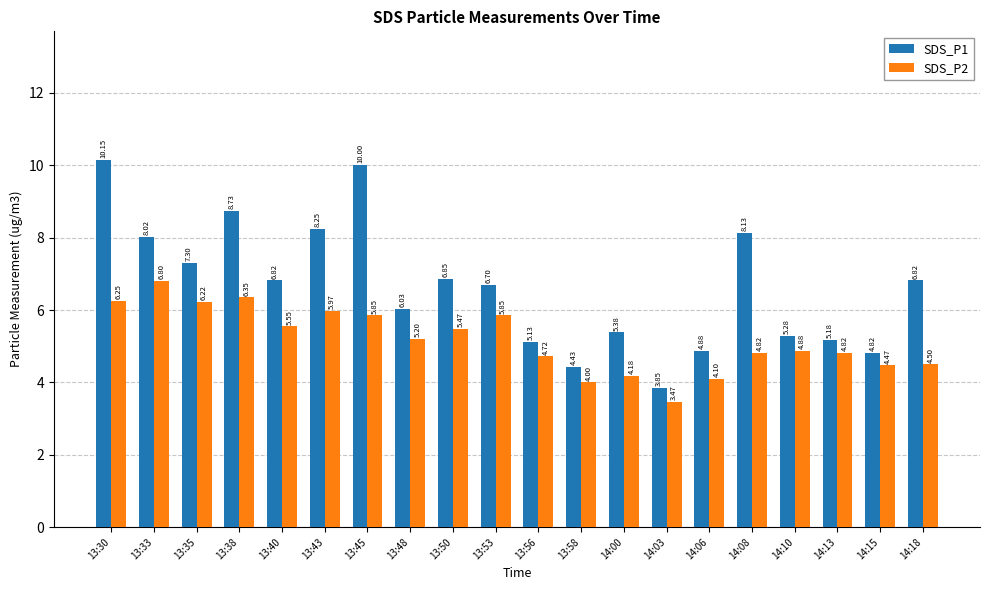

How many values in the SDS_P2 series exceed 5?

10